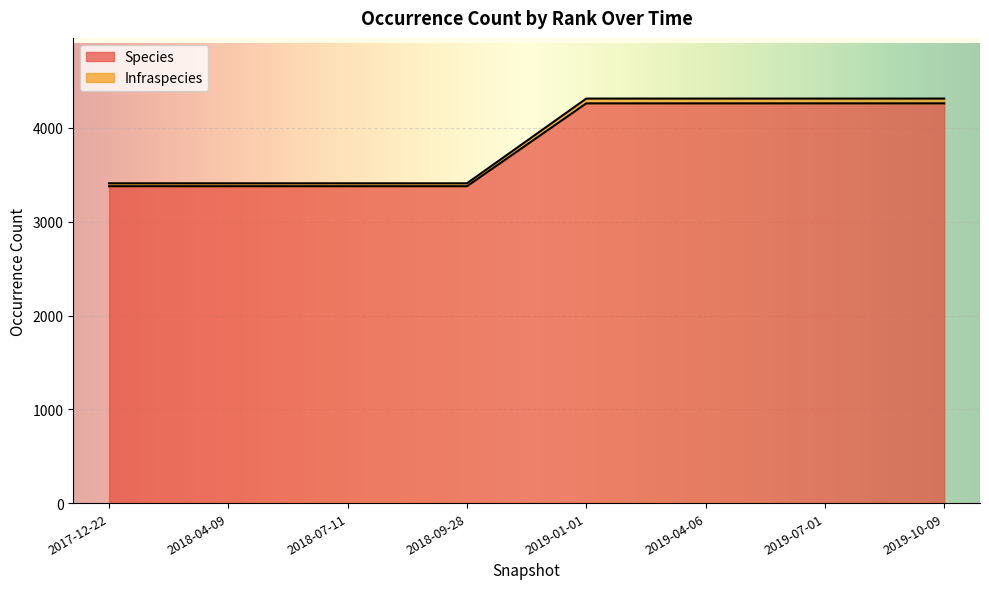

Which series changed the most between 2019-01-01 and 2019-07-01?

Species